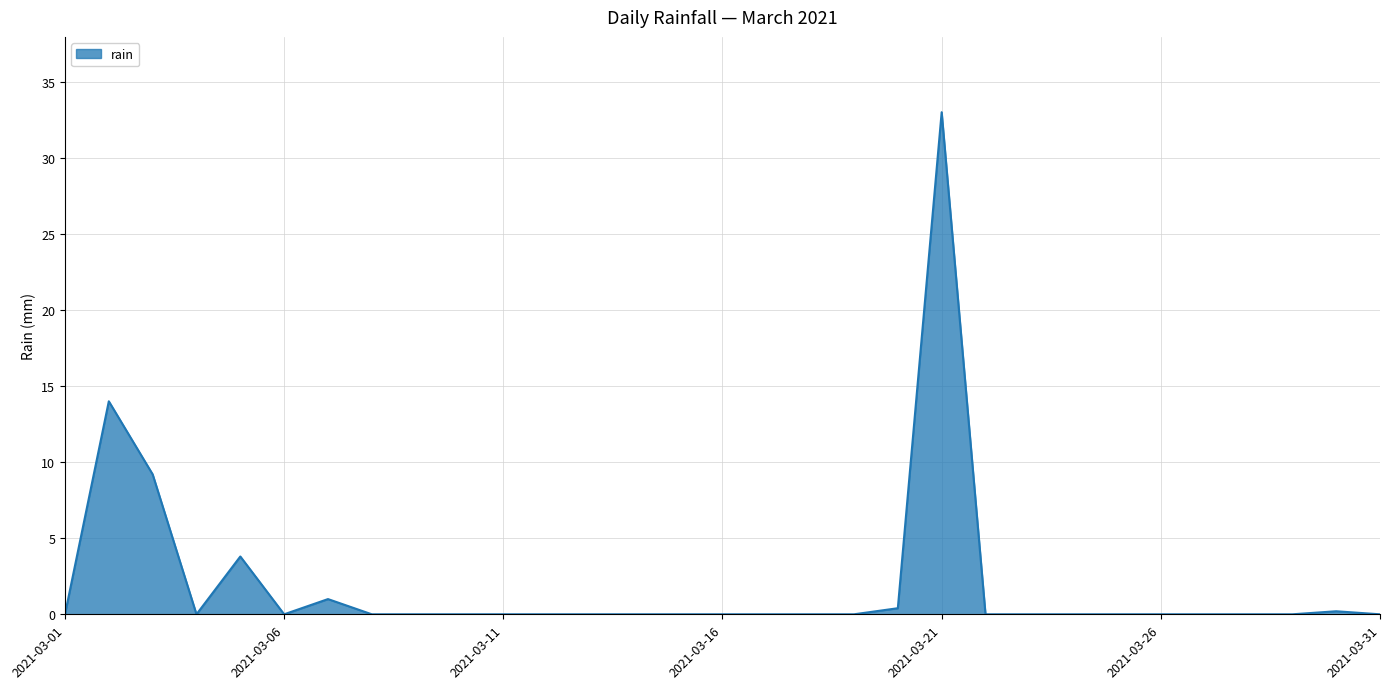

Reading left to right, list all the values displayed in this chart.

0.0	14.0	9.2	0.0	3.8	0.0	1.0	0.0	0.0	0.0	0.0	0.0	0.0	0.0	0.0	0.0	0.0	0.0	0.0	0.4	33.0	0.0	0.0	0.0	0.0	0.0	0.0	0.0	0.0	0.2	0.0